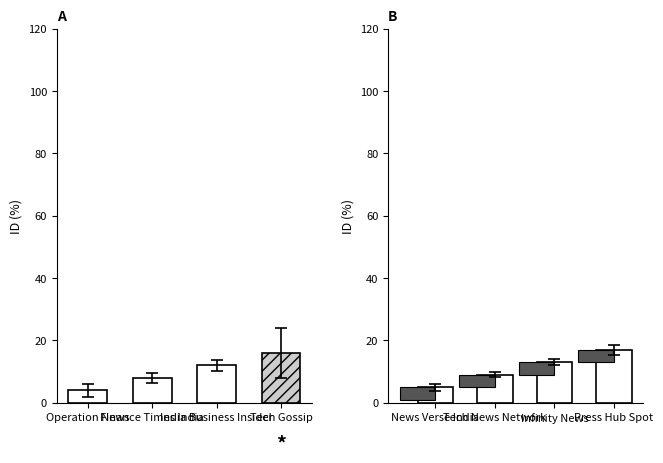

What is the average value?

11